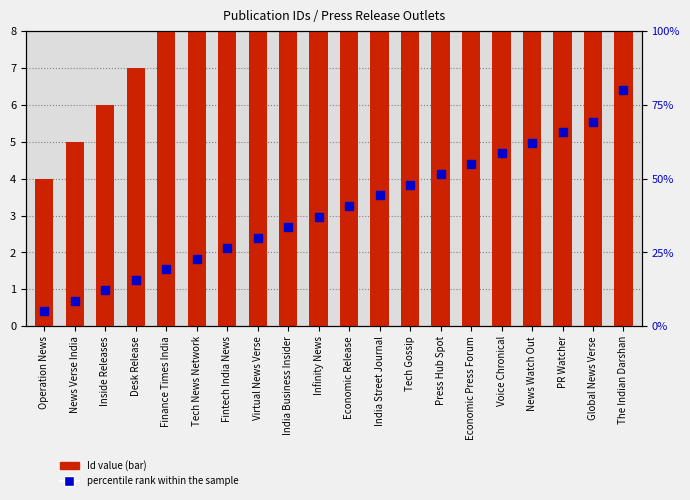

How many values in the Id value series exceed 14?

9